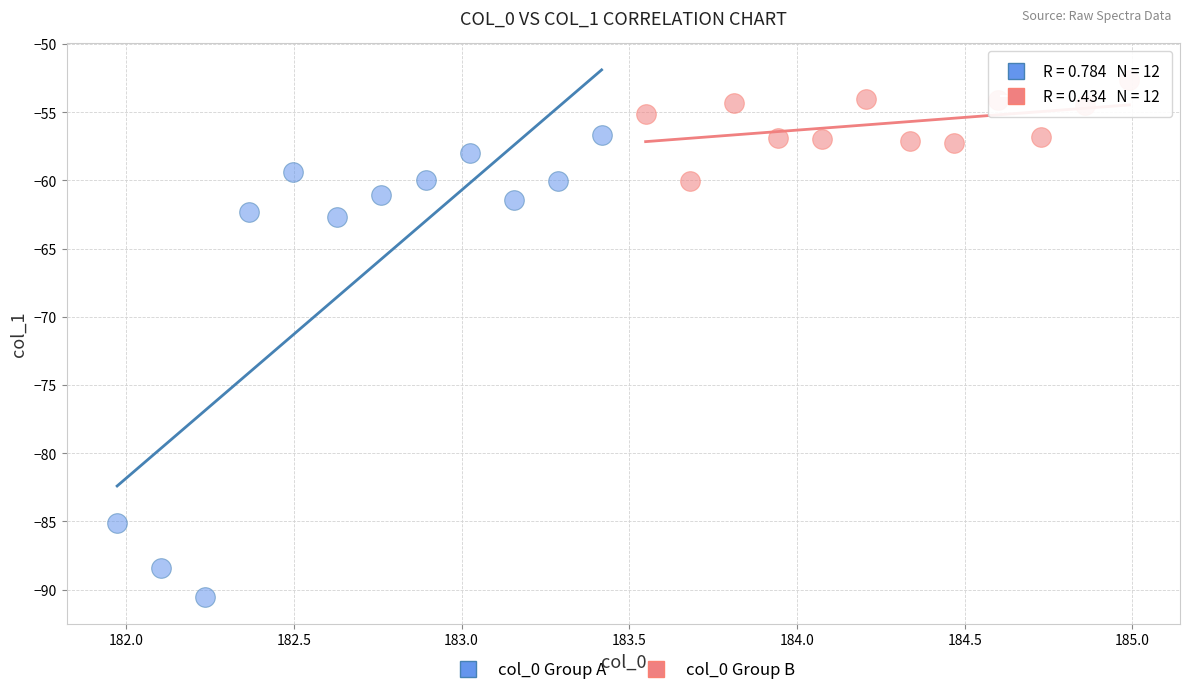

Which series contains the lowest Y value?

col_0 Group A